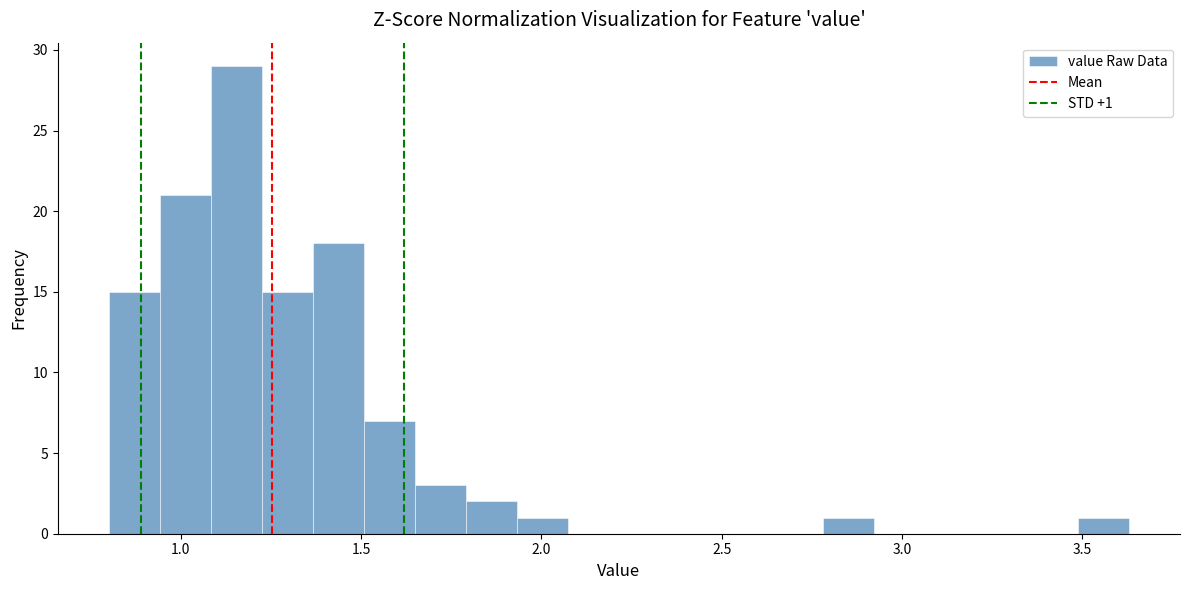

Read against the x-axis, roughly where is the centre of the tallest bar?

1.15